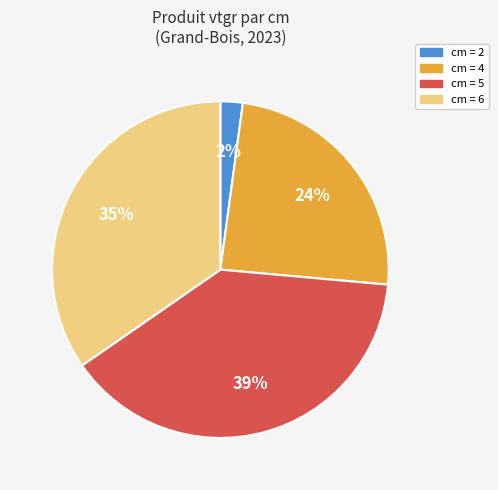

Is there any slice that represents more than half of the pie?

No